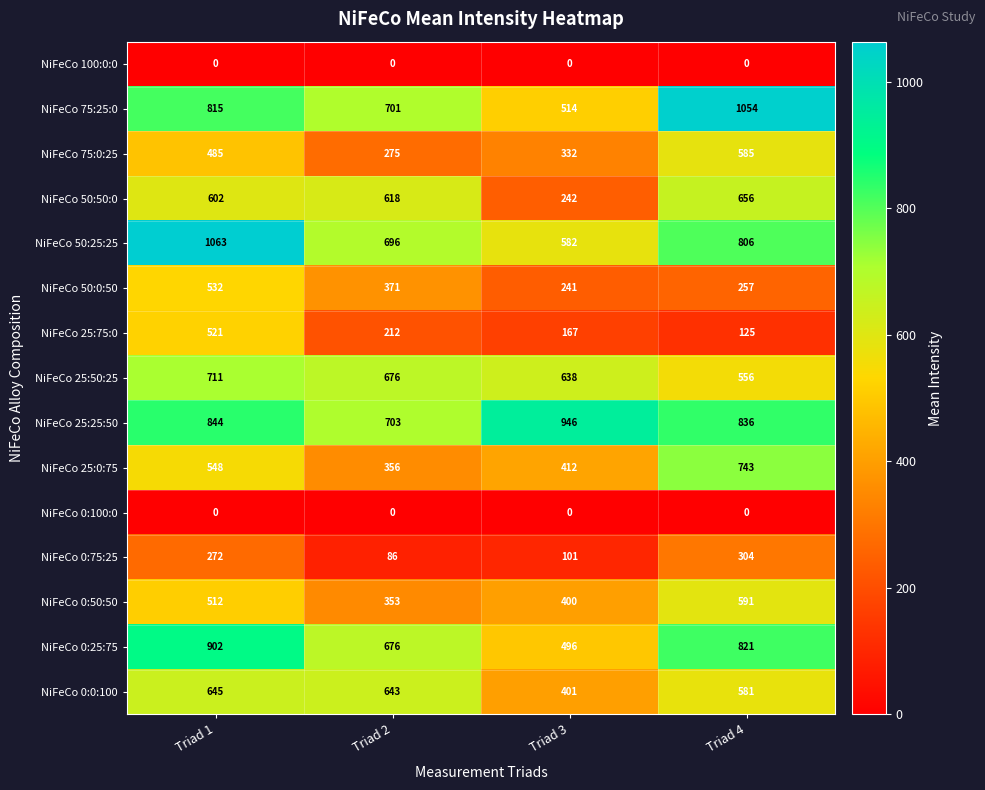

How many distinct data groups are displayed?

15